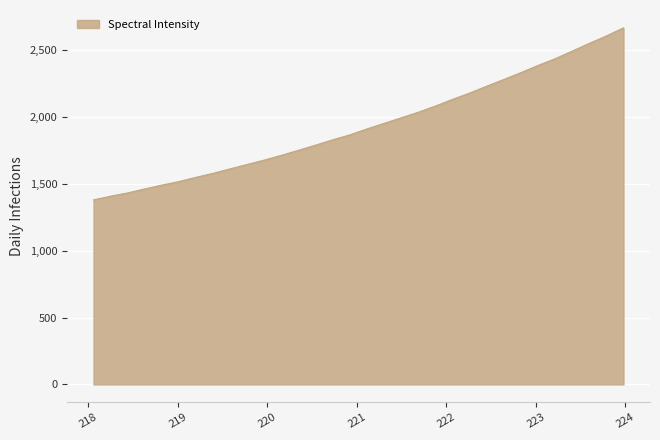

What is the maximum value shown in the chart?

2666.4